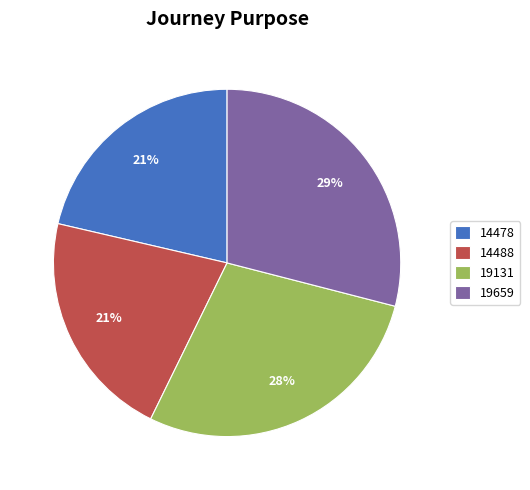

Does 19659 represent more than half of the total?

No